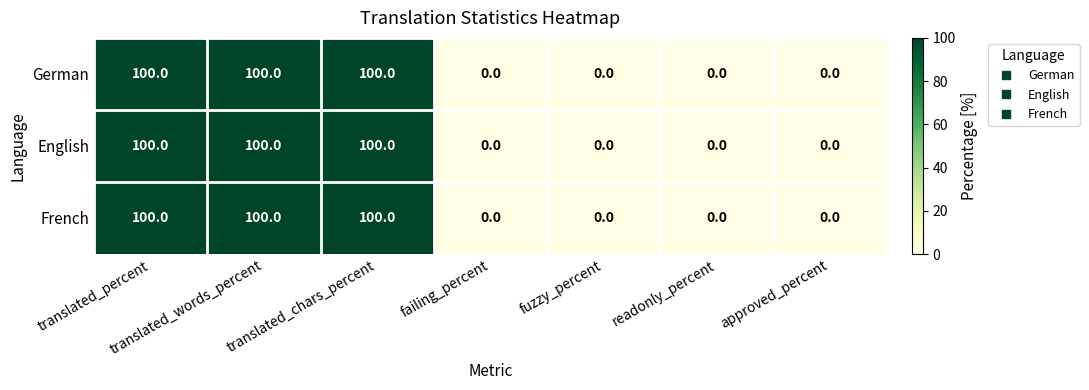

What is the sum of the German values at fuzzy_percent and translated_percent?

100